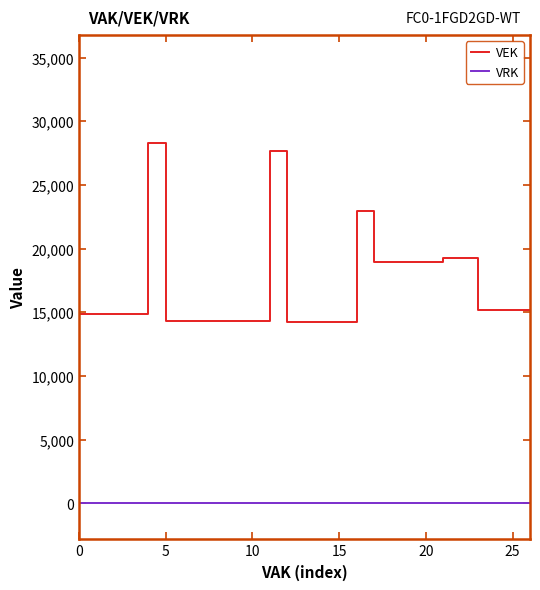

List the series in order of their peak value, highest first.

VEK, VRK